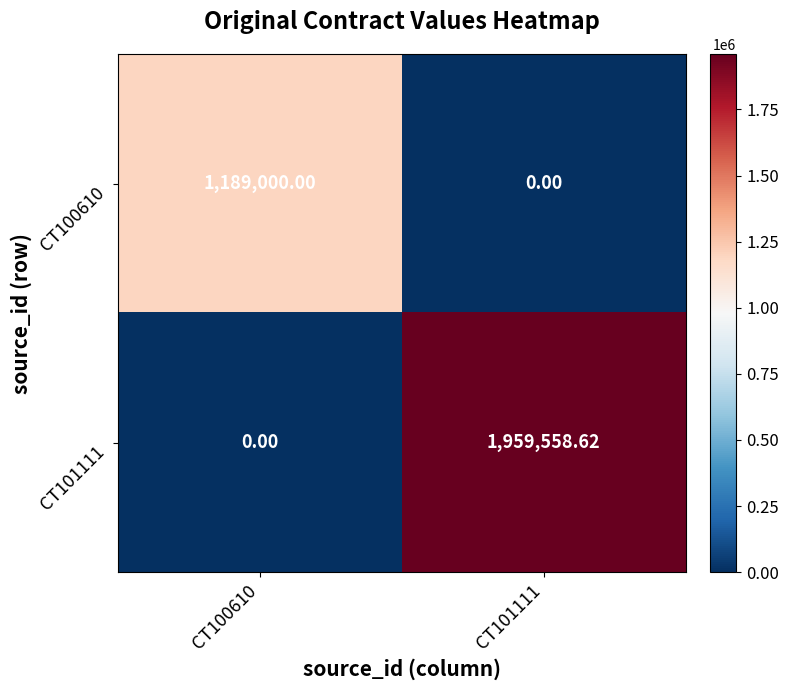

Which series has the widest spread of values?

CT101111